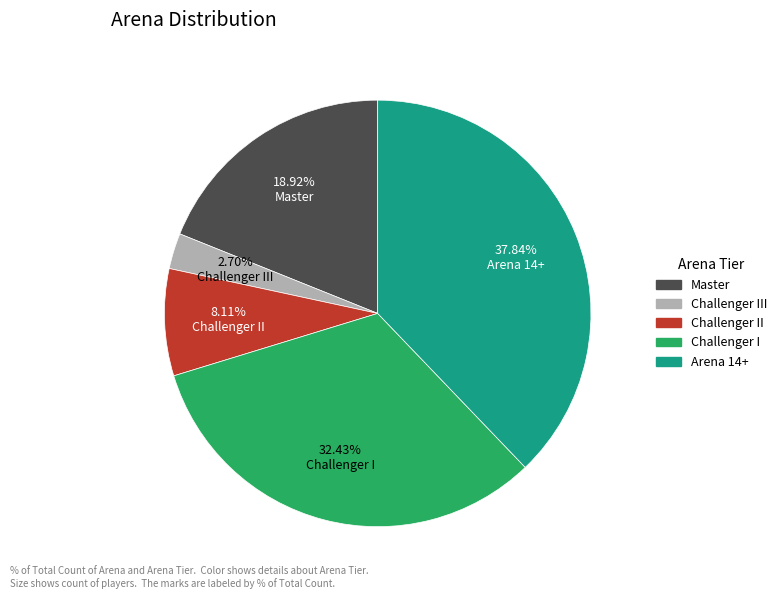

Does any single category account for the majority?

No